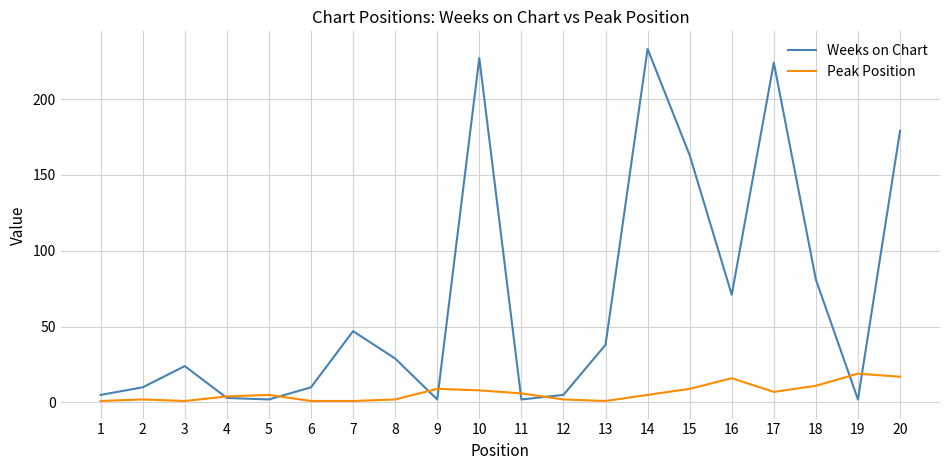

What are all the series names shown in the legend?

Weeks on Chart, Peak Position